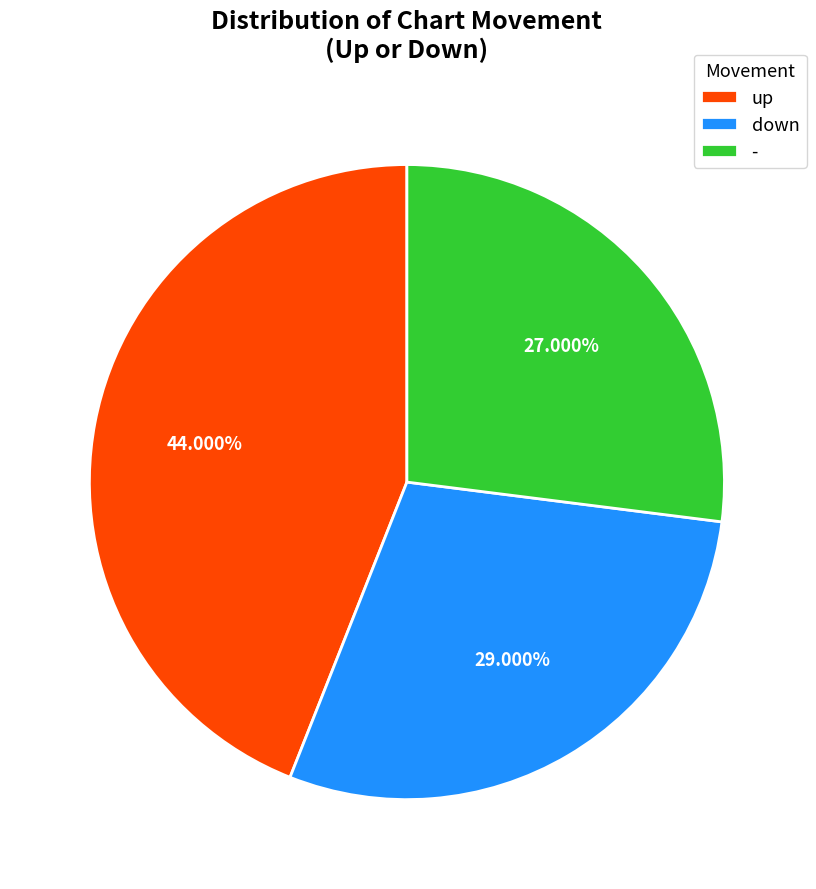

Which has a higher value, down or up?

up